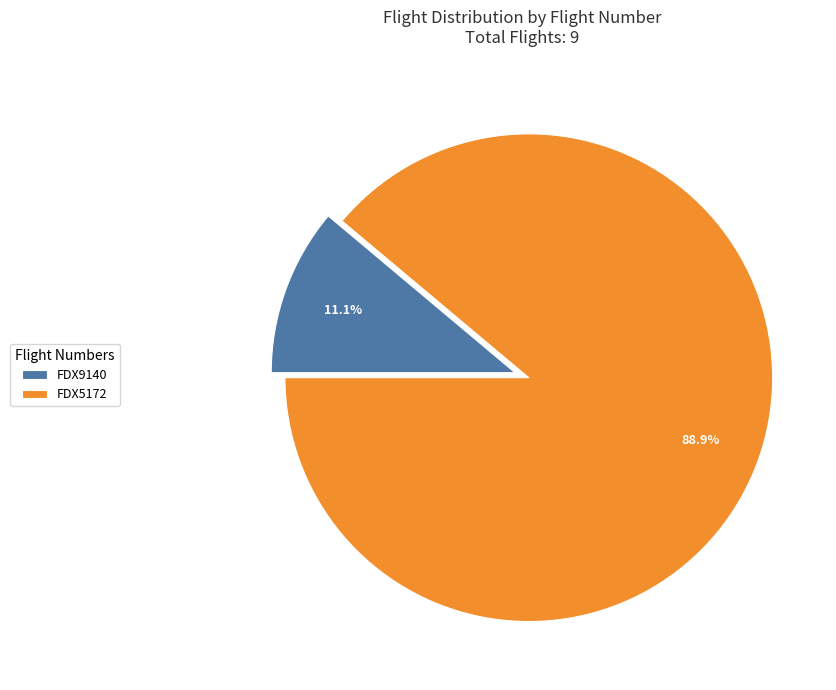

To the nearest percent, what portion does FDX5172 represent?

89%